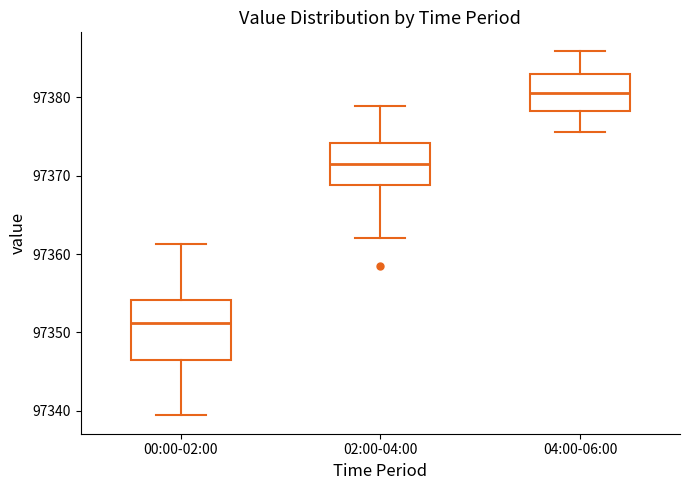

Where does the lower whisker of the box for 02:00-04:00 end on the y-axis? The values are not printed on the chart, so give them approximately, as read against the axis.

97362